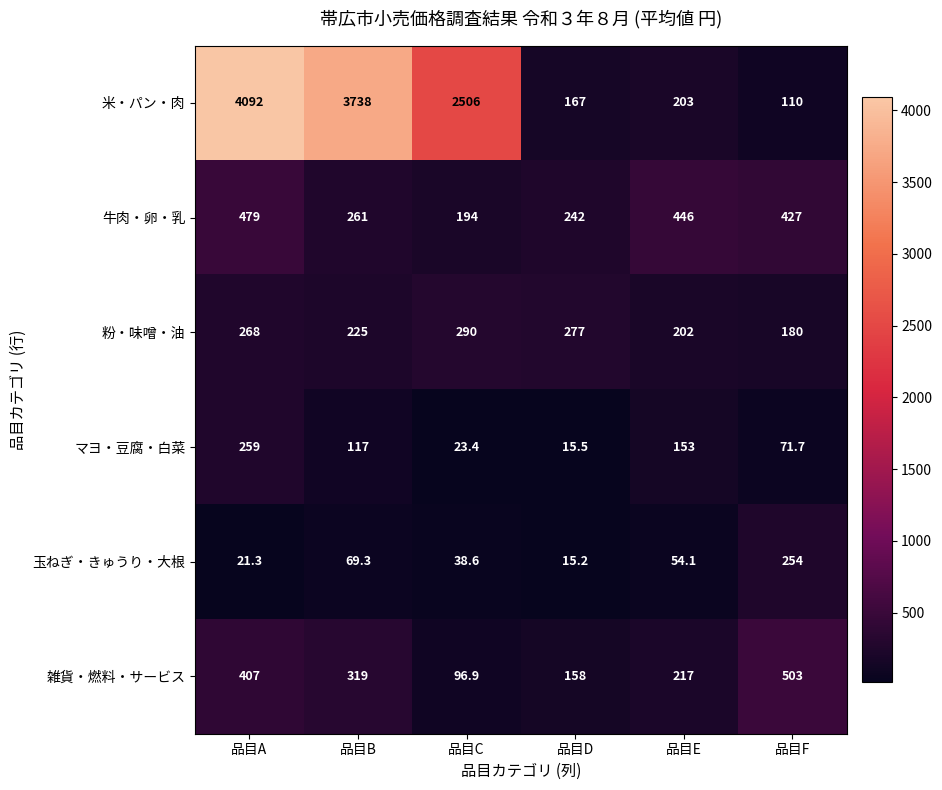

What is the minimum value shown in the chart?

15.2